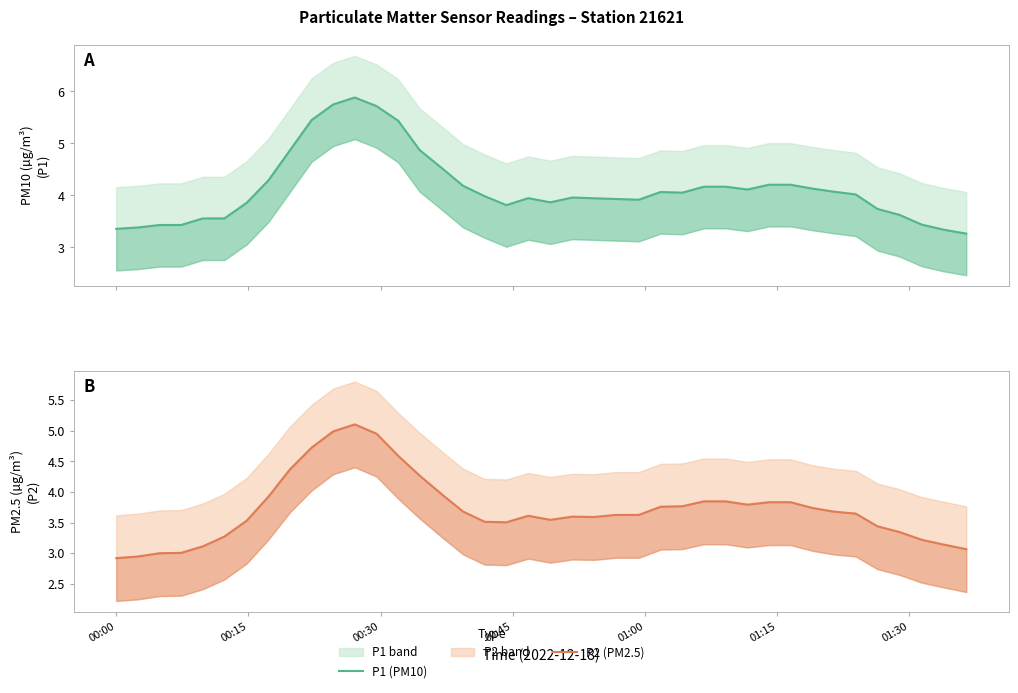

What is the highest value of the P1 (PM10) series?

5.9